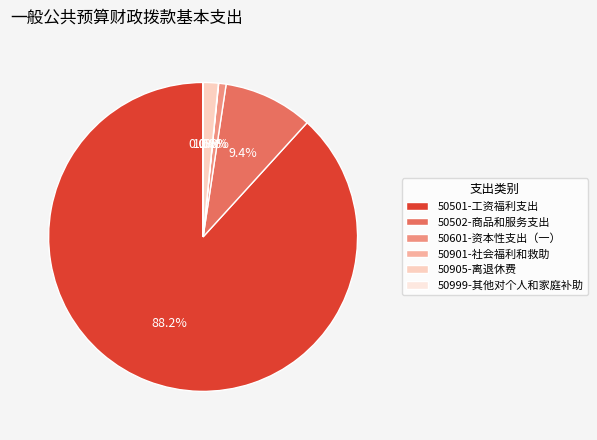

Which slice represents more than half of the pie?

50501-工资福利支出